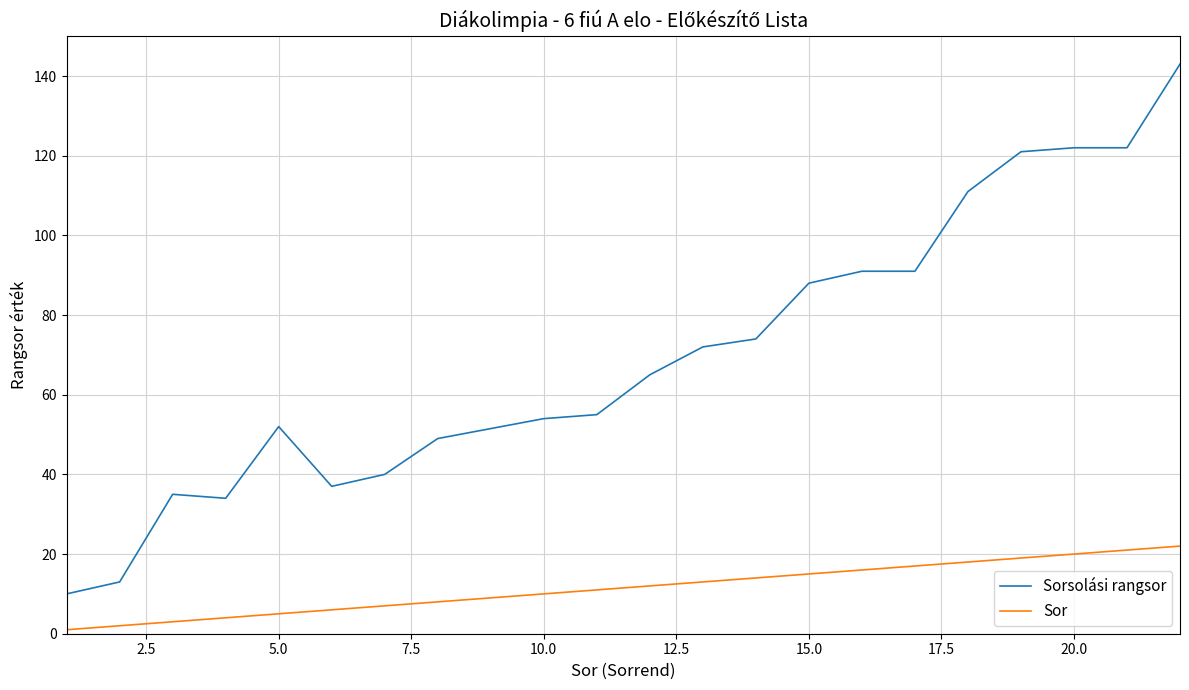

List the series in order of their peak value, highest first.

Sorsolási rangsor, Sor